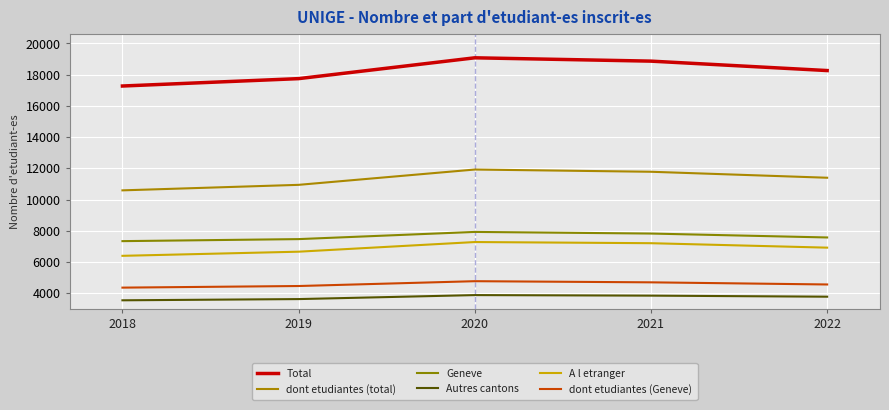

Rank the series at 2020 from lowest to highest value.

Autres cantons, dont etudiantes (Geneve), A l etranger, Geneve, dont etudiantes (total), Total